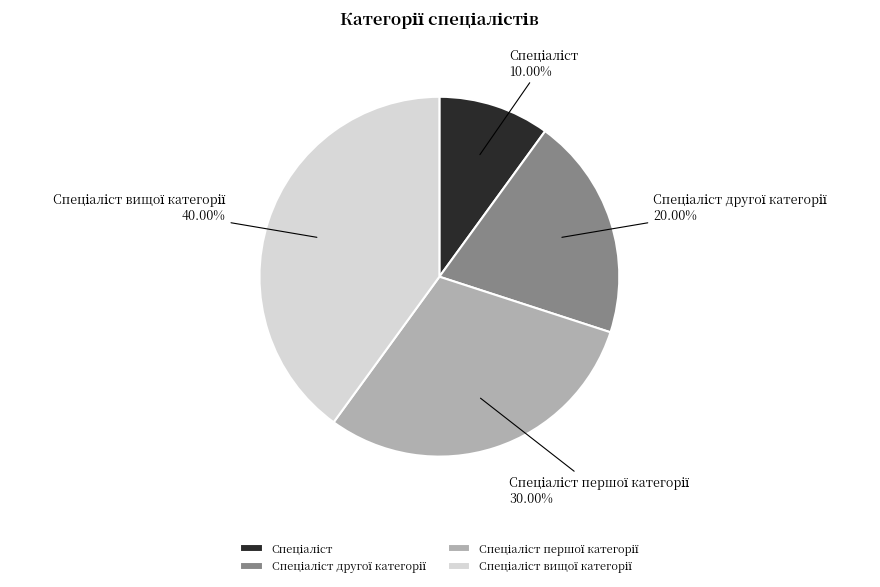

Does any single category account for the majority?

No